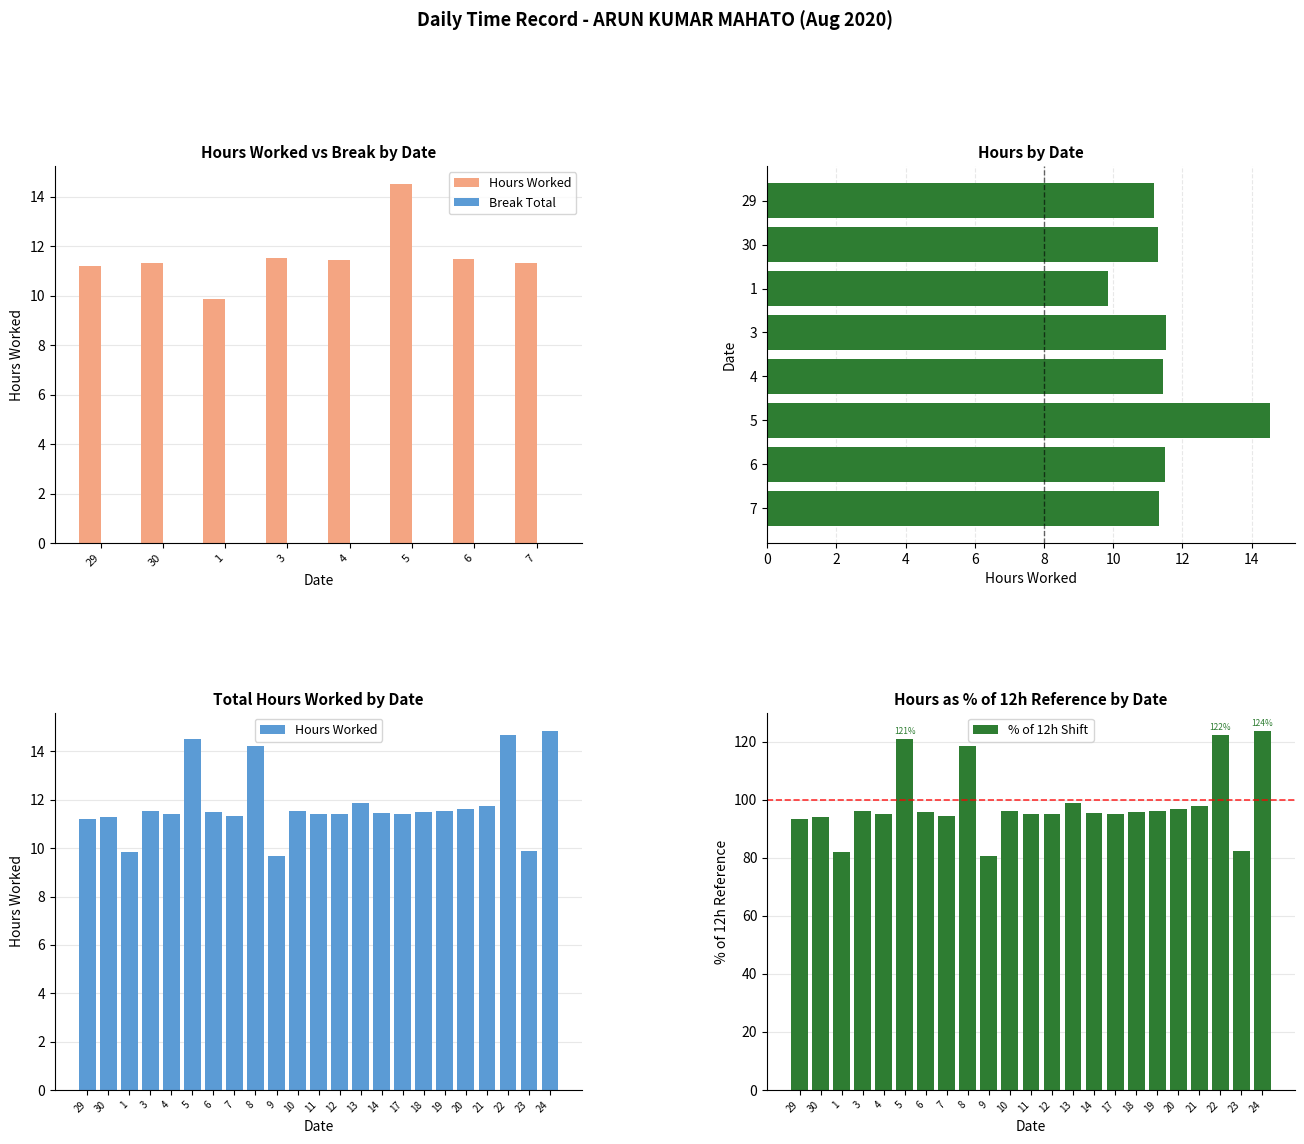

What is the label of the 10th bar from the left?

9